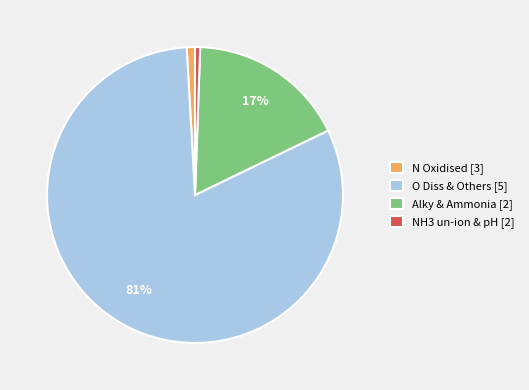

To the nearest percent, what is the difference between the O Diss & Others [5] and Alky & Ammonia [2] slice percentages?

64%